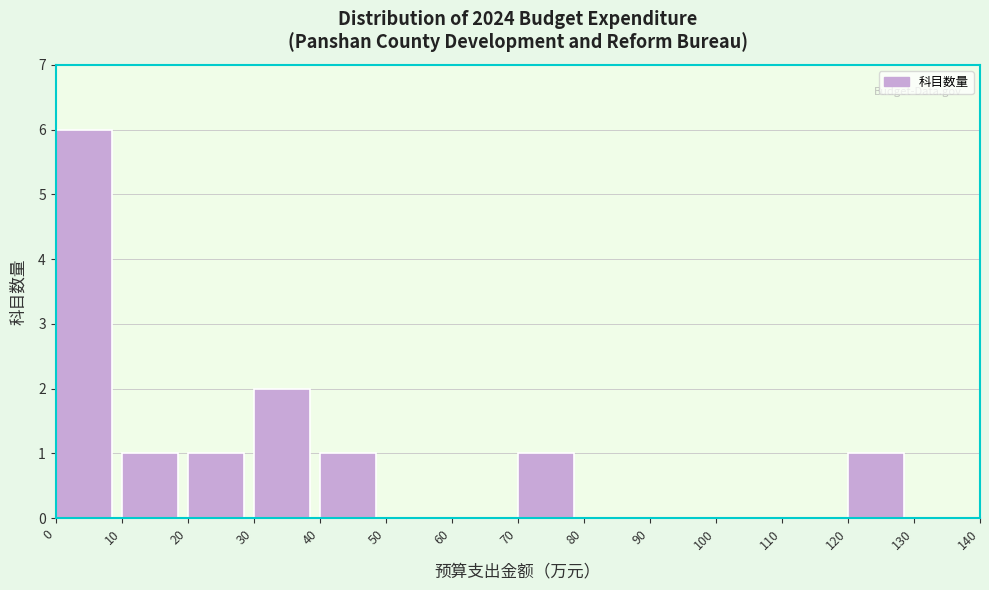

Which range on the x-axis has the tallest bar?

0 to 10